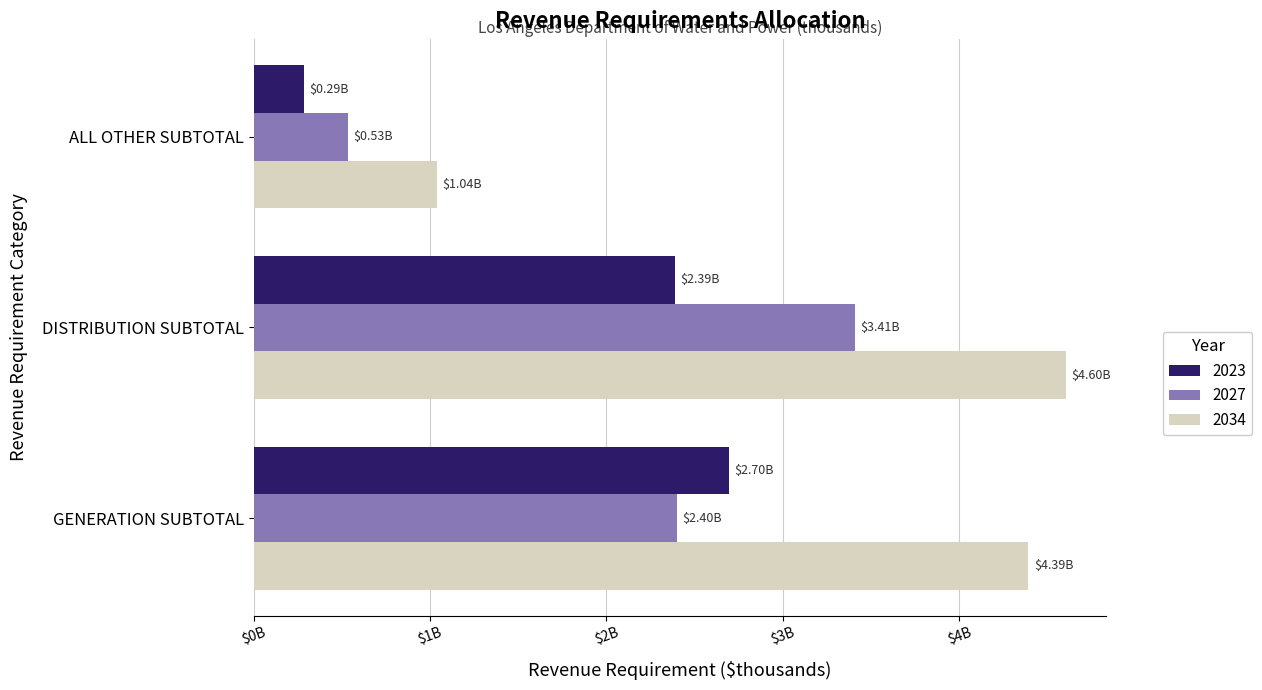

At which label does 2034 first exceed 4392973?

GENERATION SUBTOTAL